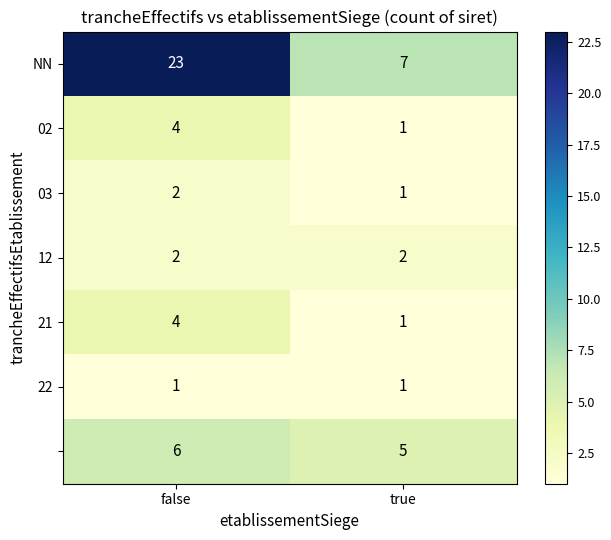

What is the greatest value displayed?

23